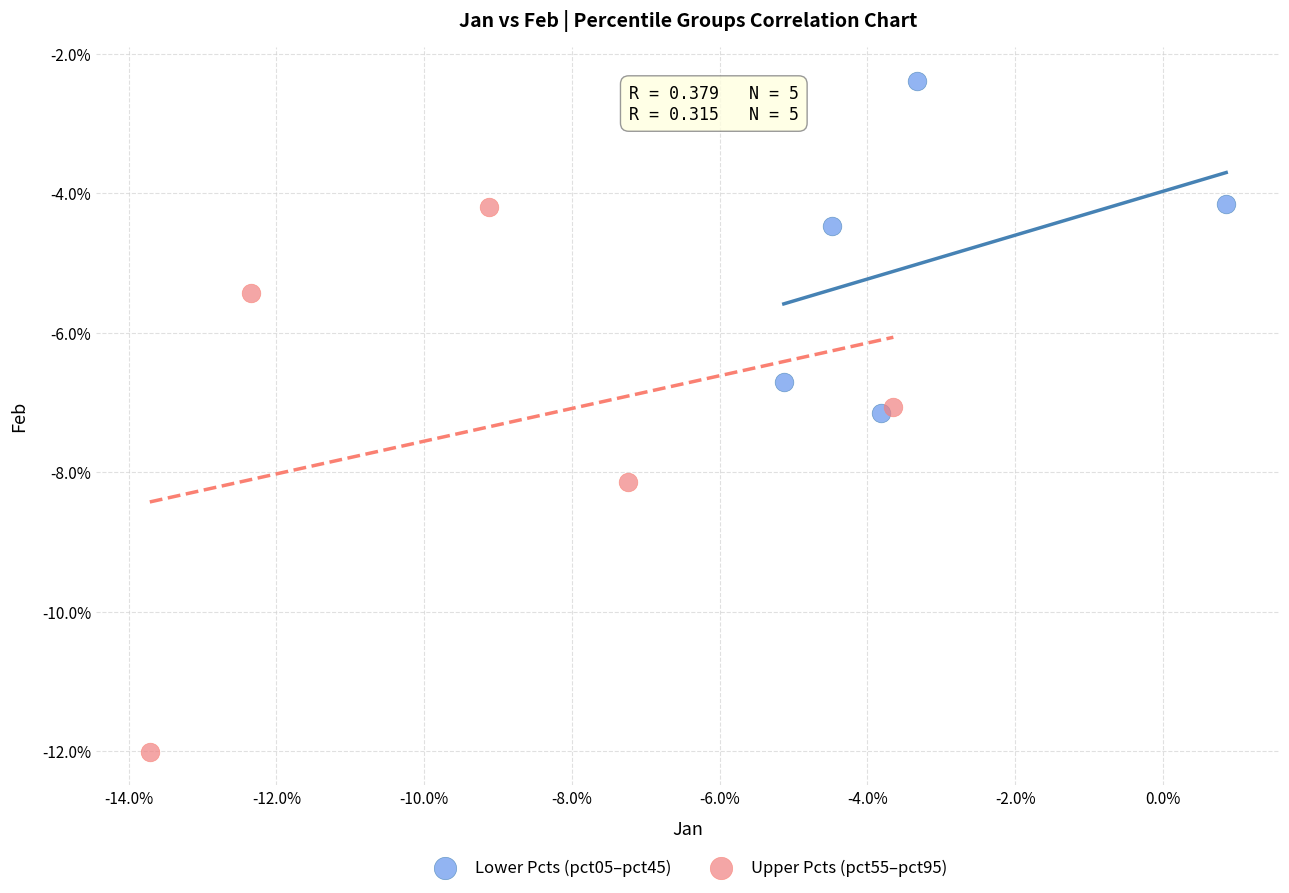

What are all the series names shown in the legend?

Lower Pcts (pct05–pct45), Upper Pcts (pct55–pct95)